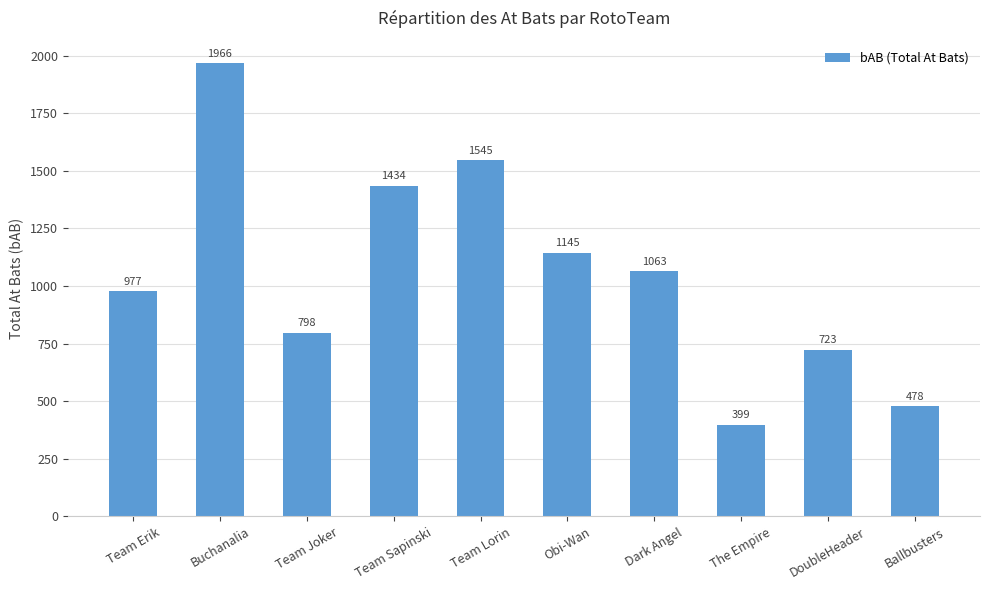

What is the sum of the values at The Empire and Team Joker?

1197